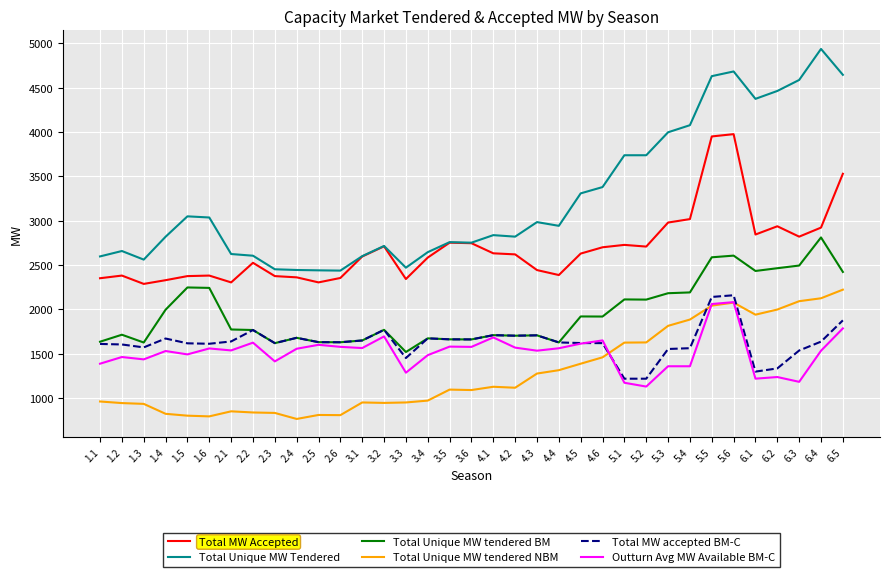

What is the spread (max minus min) of values at 3.5?

1663.0